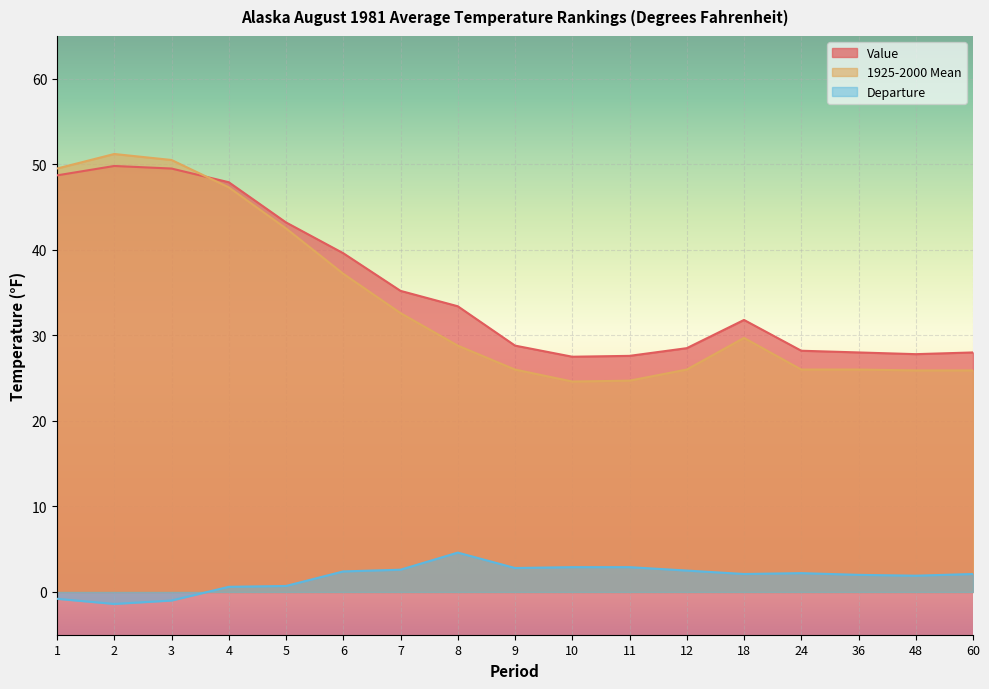

How many lines are shown in the chart?

3